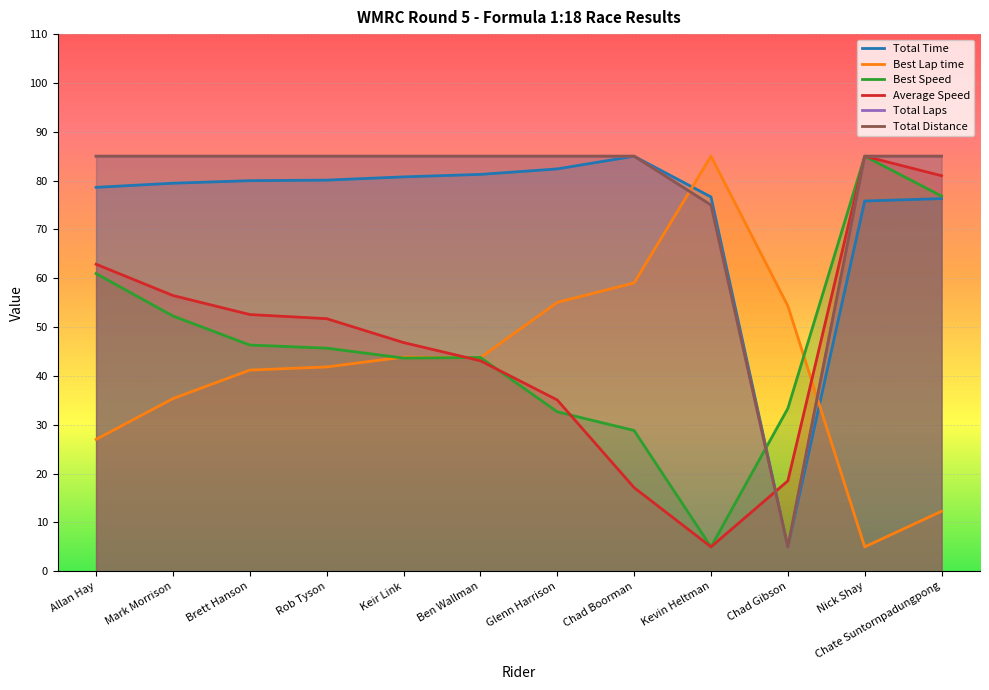

At which category does Best Lap time reach its first local peak?

Keir Link